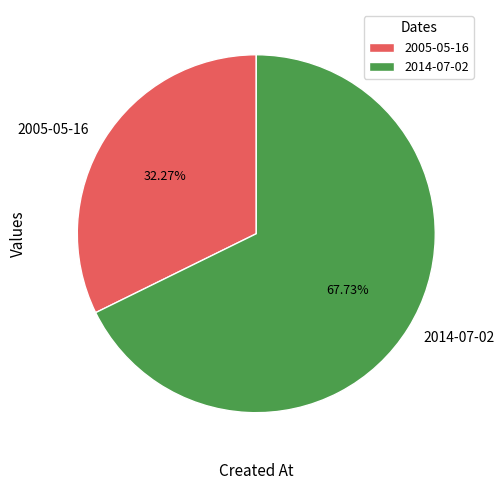

Is 2014-07-02 the majority of the pie?

Yes